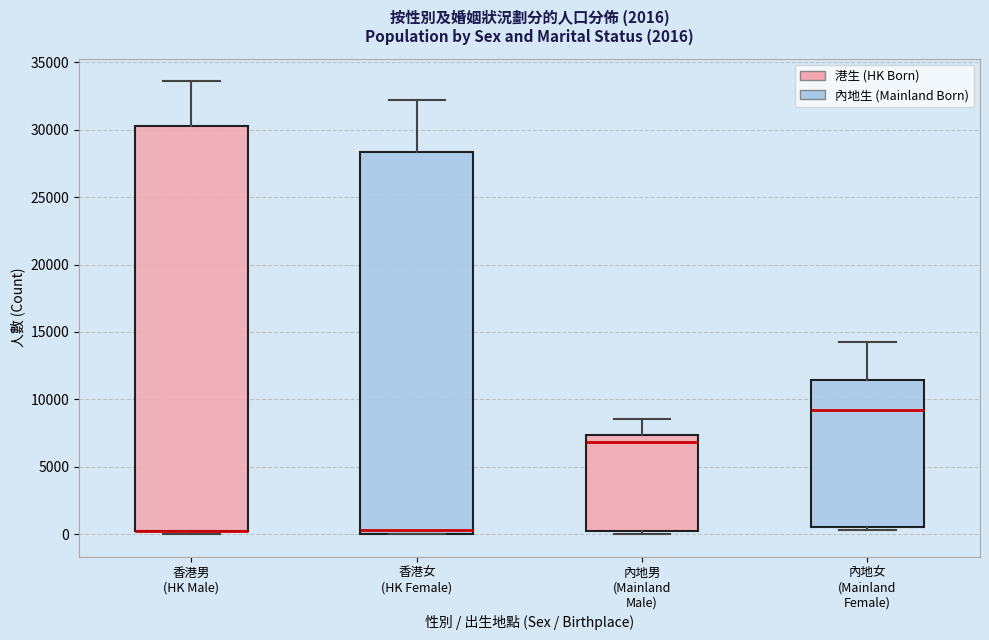

Comparing the boxes themselves (not the whiskers), which one is the tallest?

香港男 (HK Male)